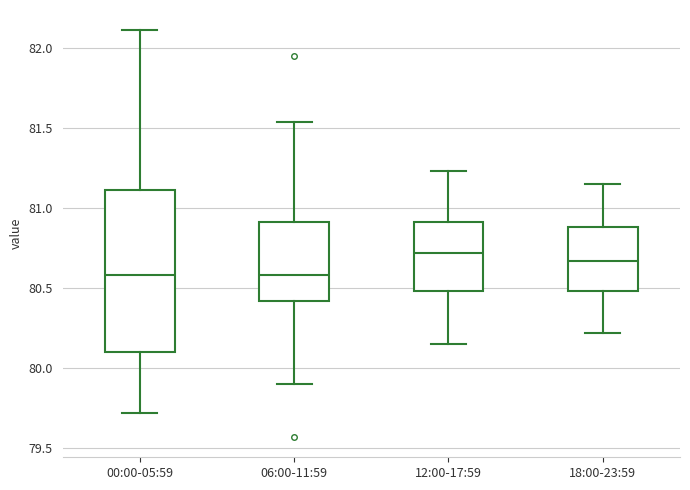

Reading left to right, transcribe this box plot: for each box, give where its median line is, the range the box spans, and where its two whiskers end, as read against the y-axis. The values are not printed on the chart, so give them approximately, as read against the axis.

00:00-05:59: median 80.60, box 80.10 to 81.10, whiskers 79.70 to 82.10
06:00-11:59: median 80.60, box 80.40 to 80.90, whiskers 79.90 to 81.55
12:00-17:59: median 80.70, box 80.50 to 80.90, whiskers 80.15 to 81.25
18:00-23:59: median 80.65, box 80.50 to 80.90, whiskers 80.20 to 81.15